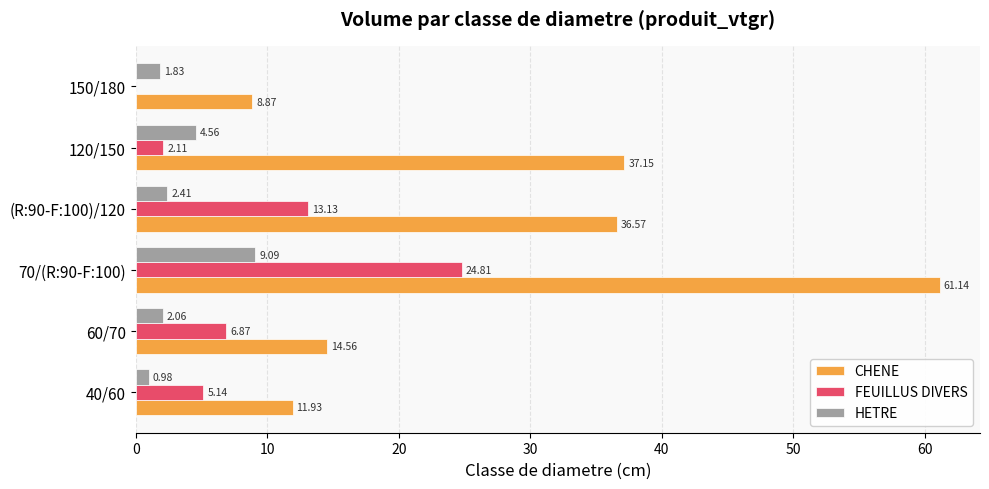

What is the total value across all series at 40/60?

18.1